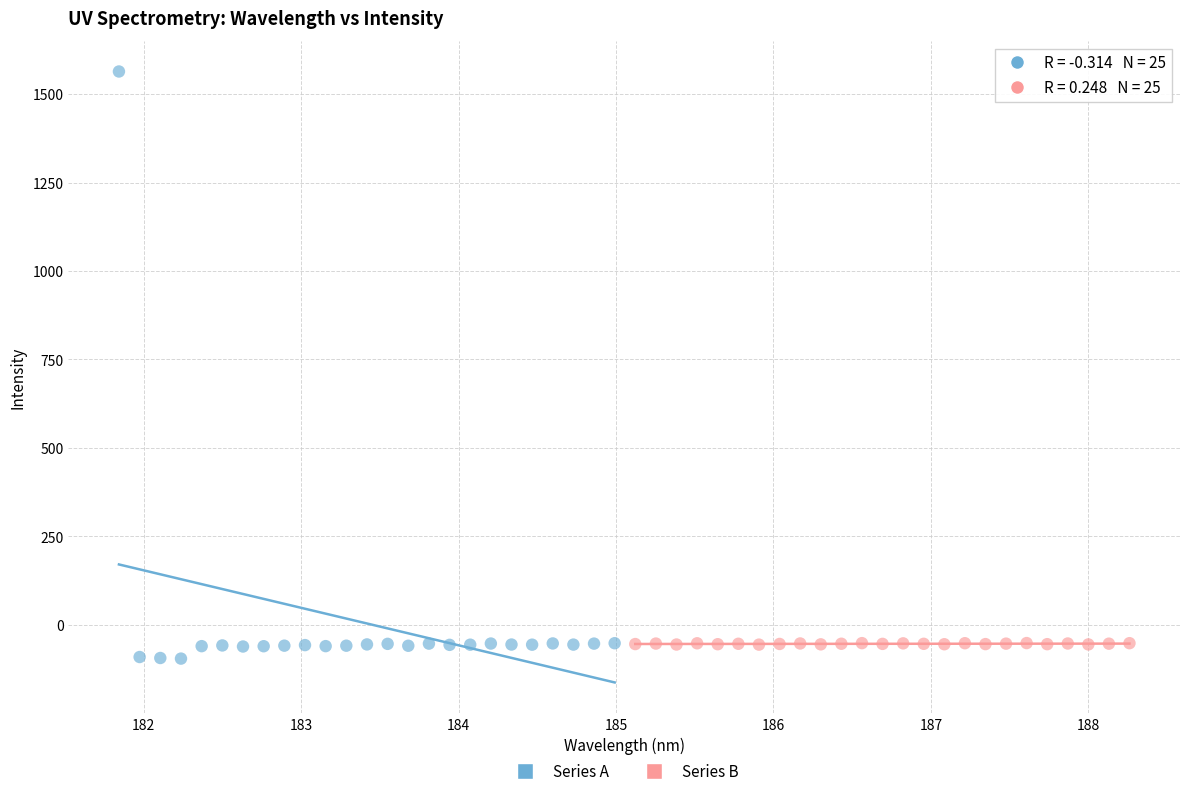

Which series contains the highest Y value?

Series A